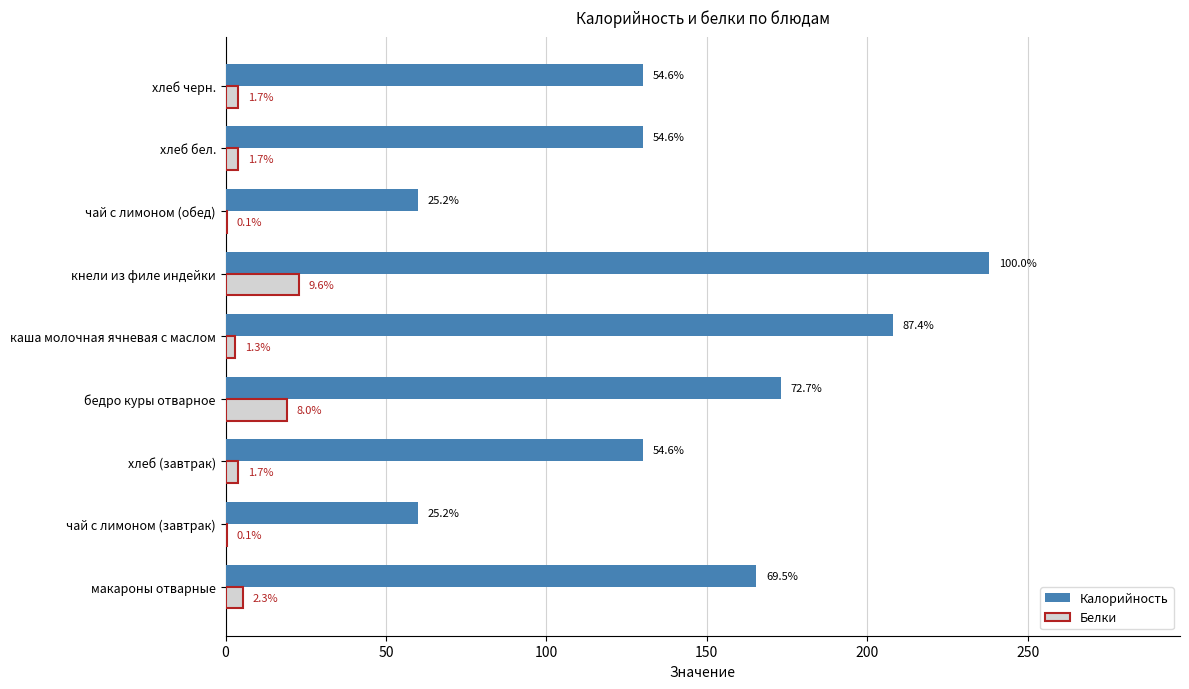

What is the difference between the second highest and second lowest values in the Белки series?

18.7